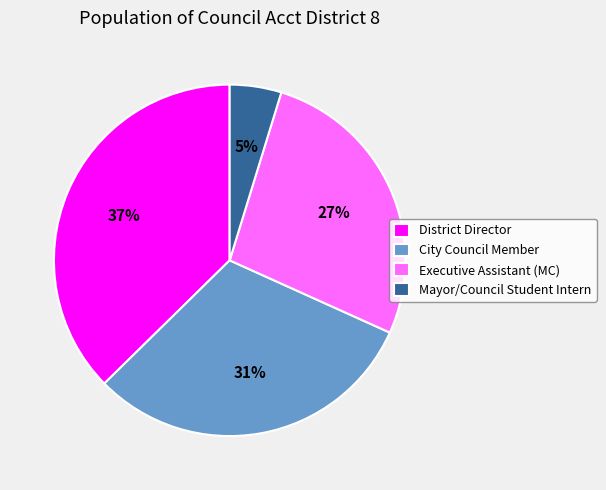

Approximately how many times larger is the value at Mayor/Council Student Intern compared to Executive Assistant (MC)?

0.2